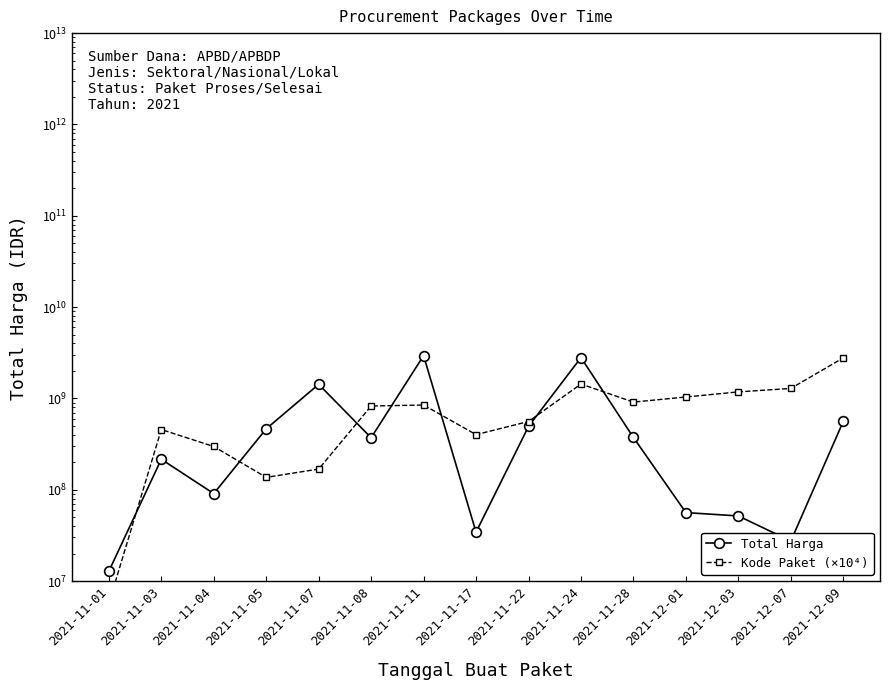

True or false: Total Harga has a value of 464002100 at 2021-11-05.

True